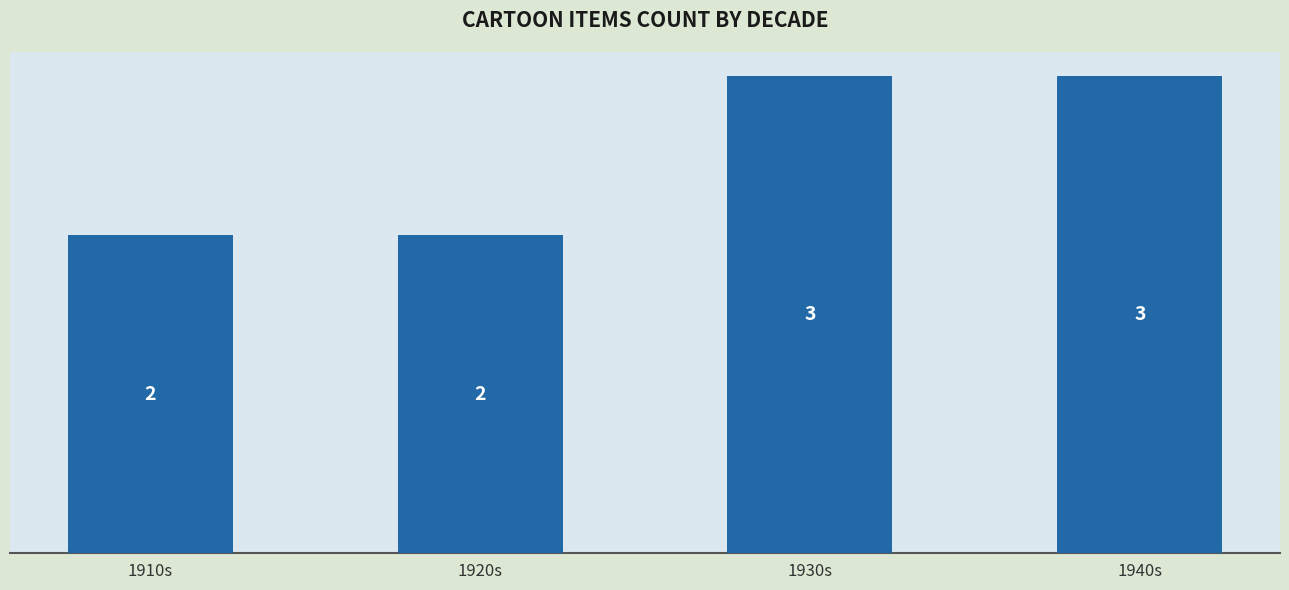

The value at 1910s is 2. True or false?

True